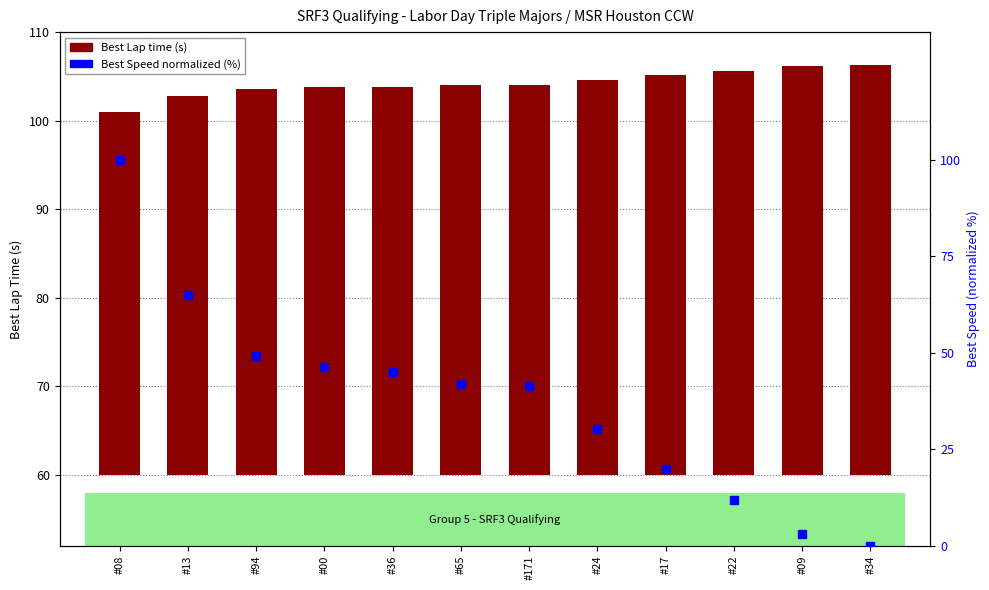

What is the average value of the Best Speed (normalized) series?

37.8